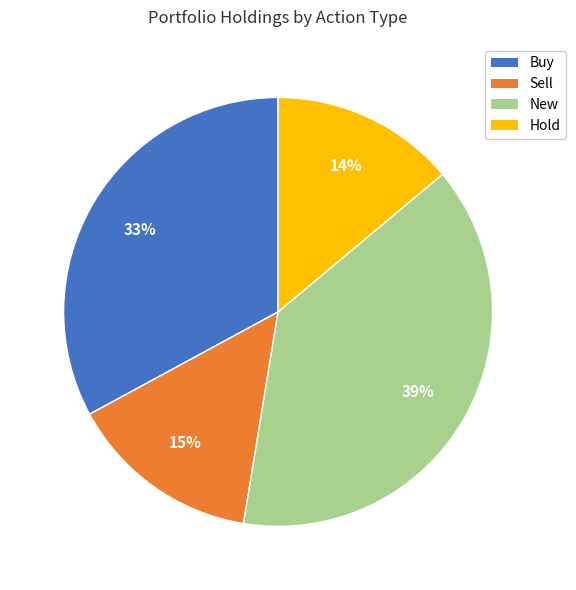

To the nearest percent, what is the difference between the largest and smallest slice percentages?

25%